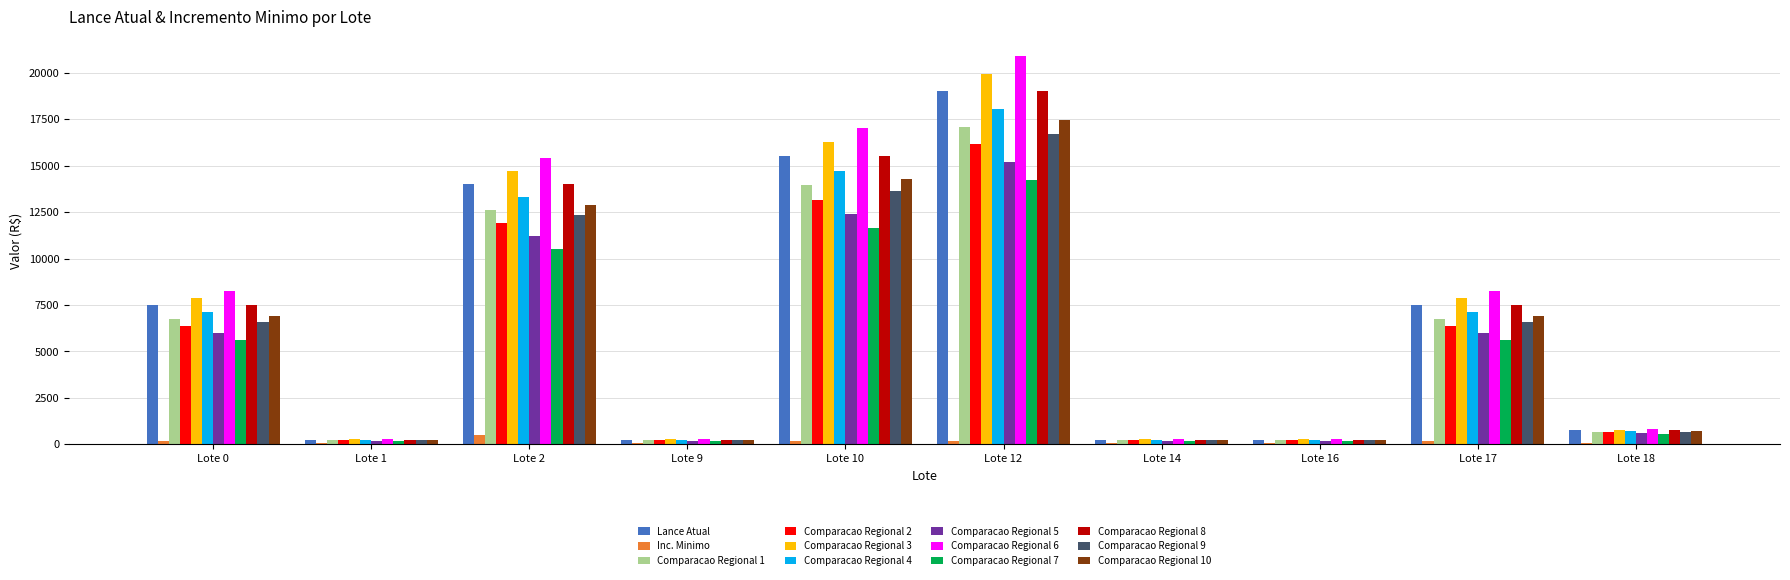

Which category has the highest value in the Comparacao Regional 7 series?

Lote 12